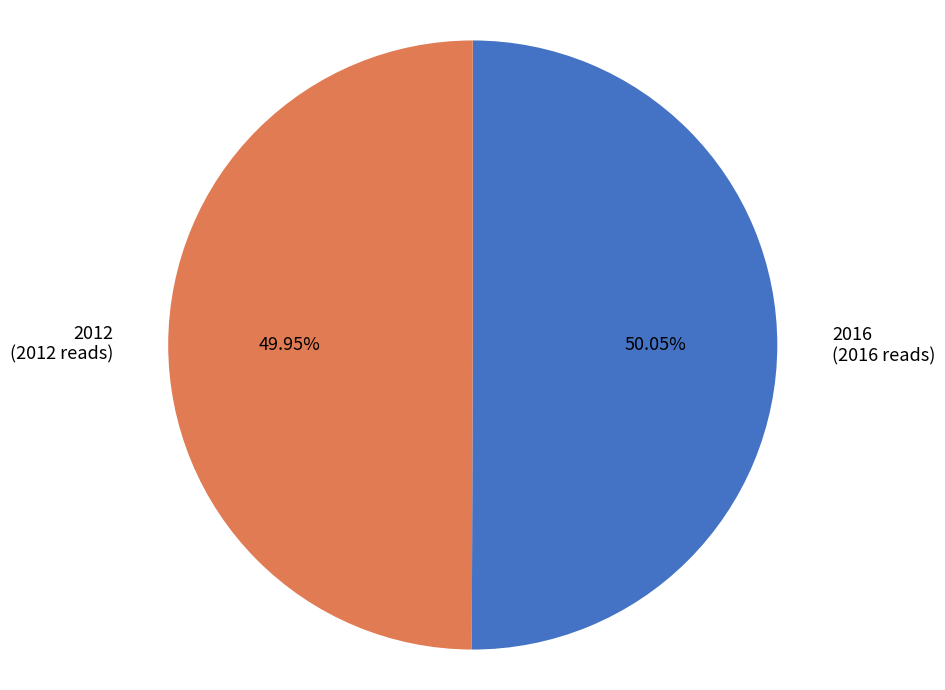

Approximately how many times larger is the value at 2012 (2012 reads) compared to 2016 (2016 reads)?

1.0